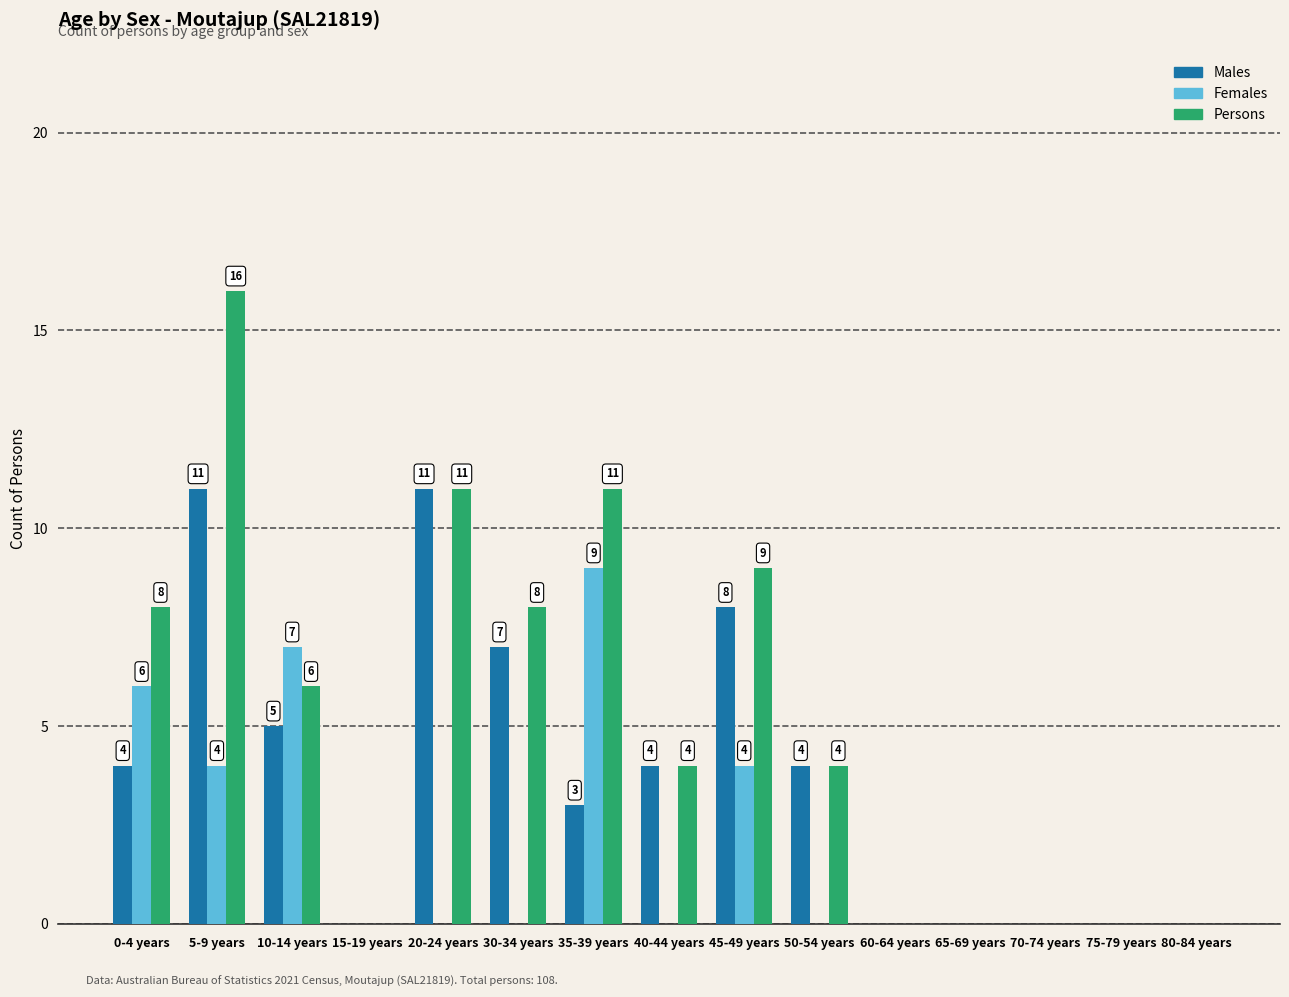

Are the bars grouped side by side (vs. stacked)?

Yes